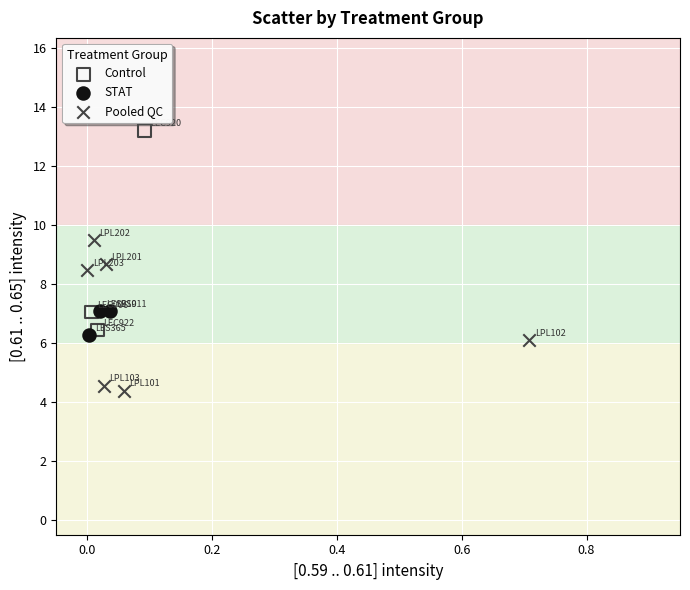

What are all the series names shown in the legend?

Control, STAT, Pooled QC